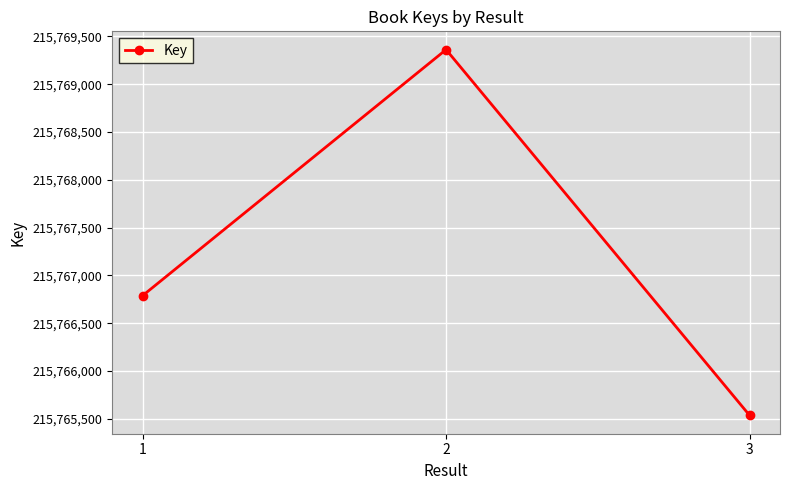

What is the change in value from 2 to 3?

-3826